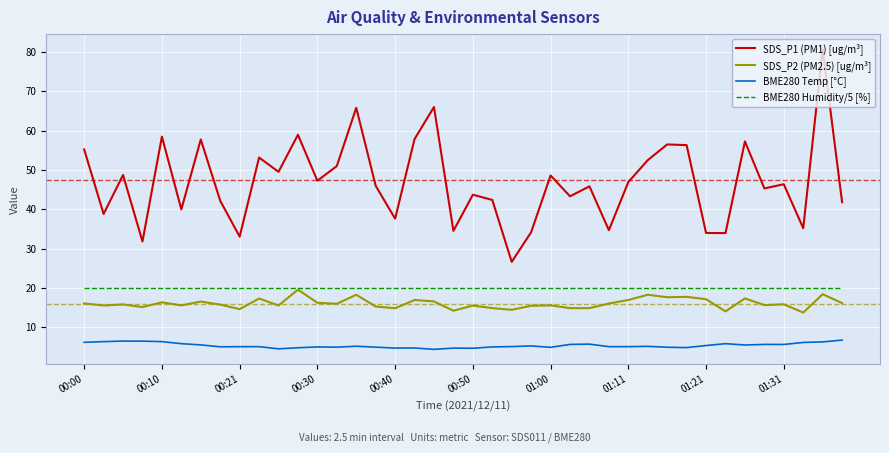

What is the greatest value displayed?

80.8